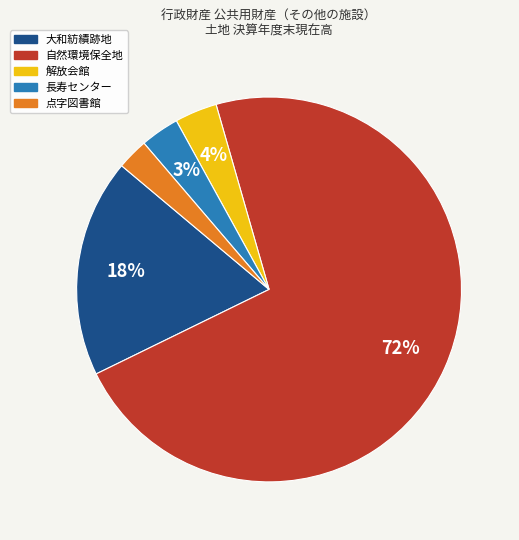

Is 点字図書館 the majority of the pie?

No